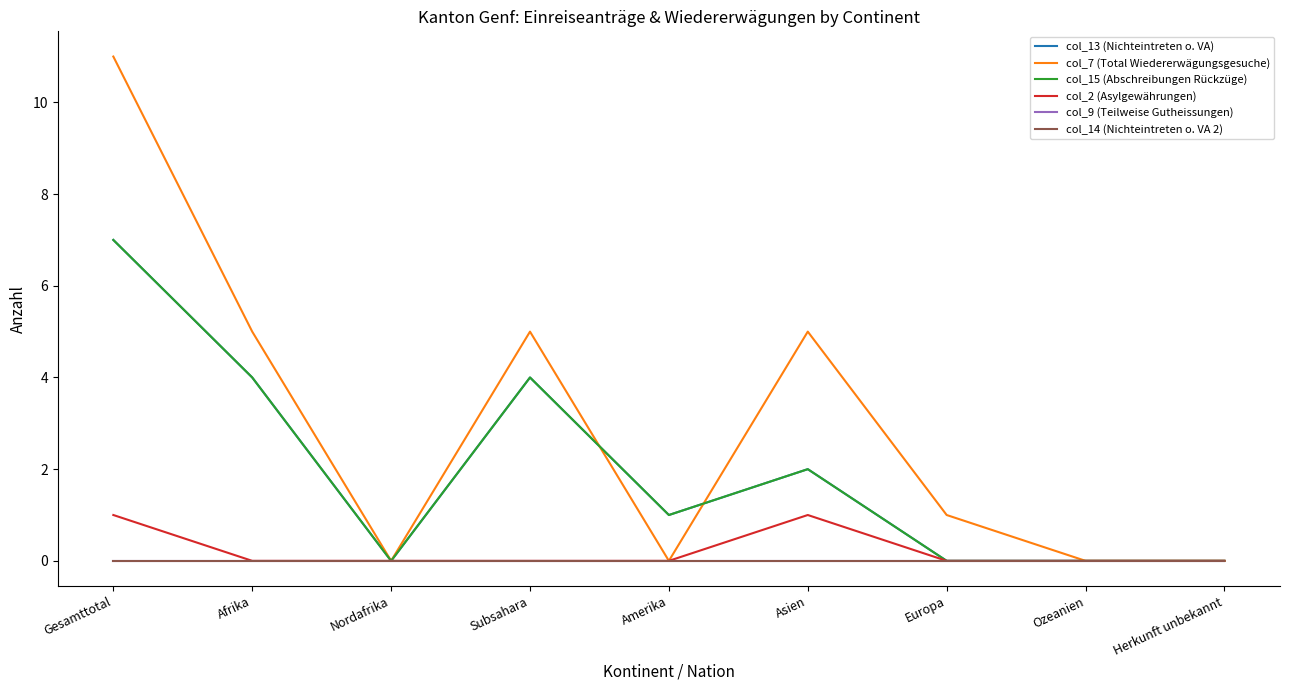

At which category is the sum across all series the highest?

Gesamttotal